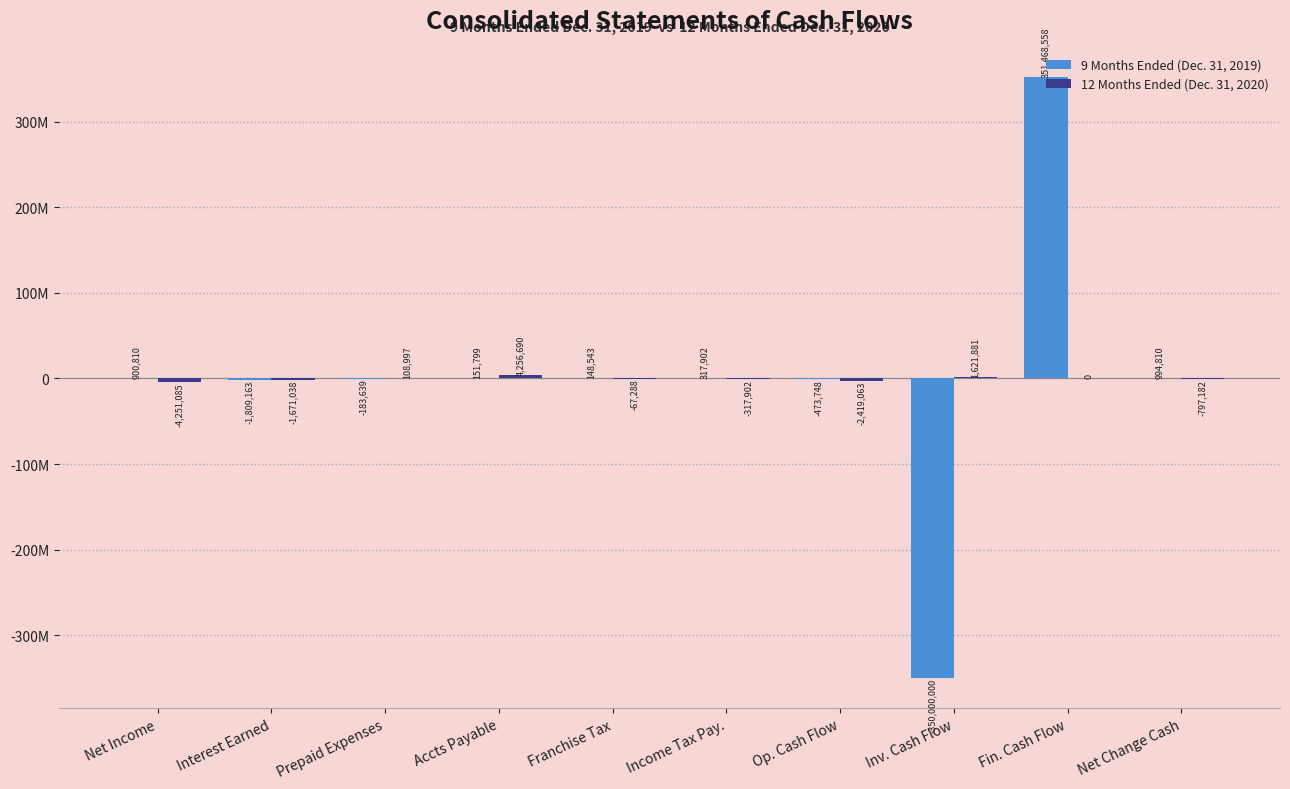

Are the bars horizontal?

No